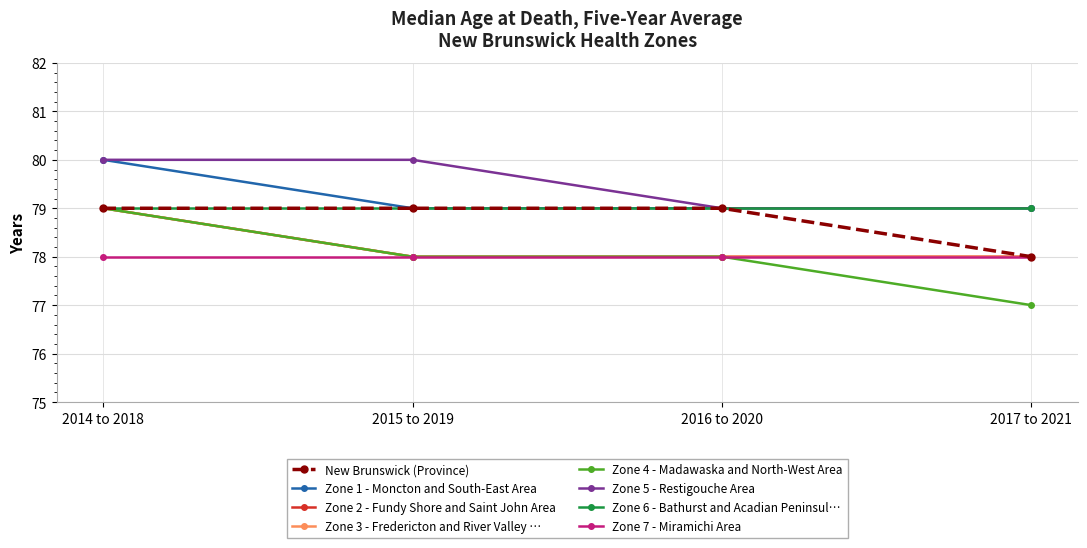

True or false: Zone 4 - Madawaska and North-West Area has a value of 48 at 2017 to 2021.

False